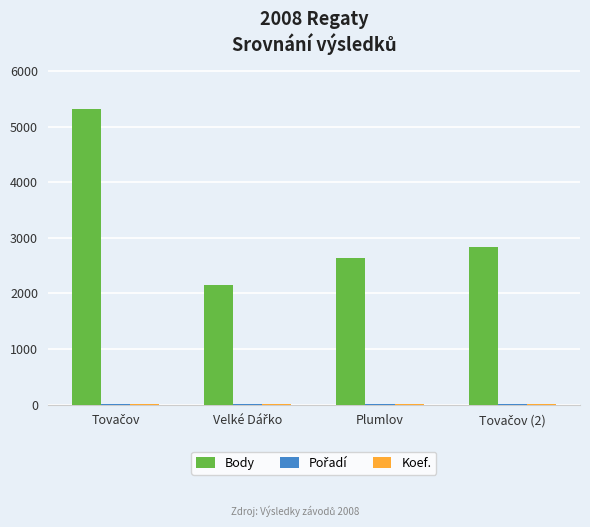

How many data points does each series have?

4